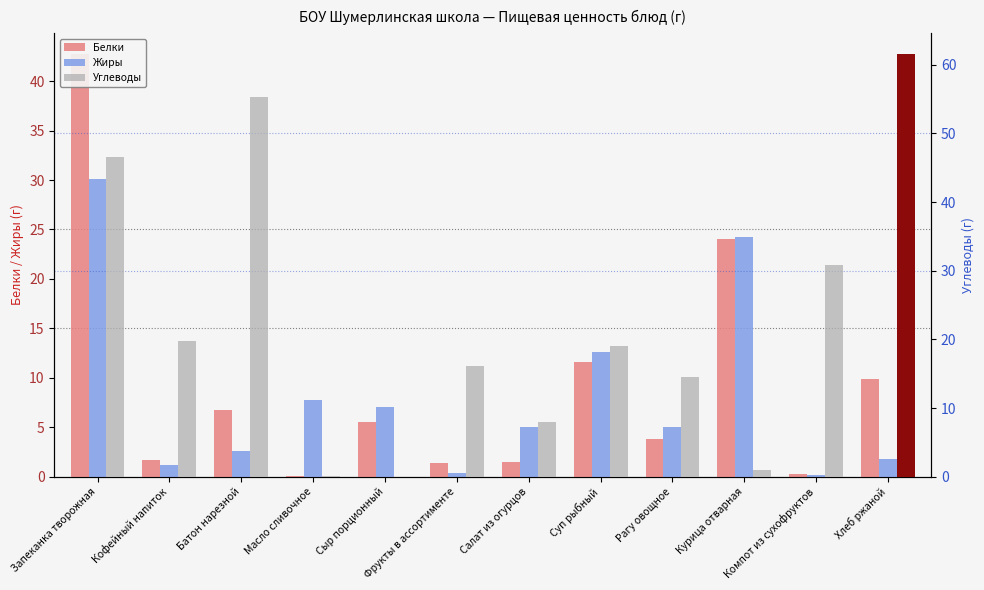

Is it true that Жиры equals 7.8 at Масло сливочное?

True